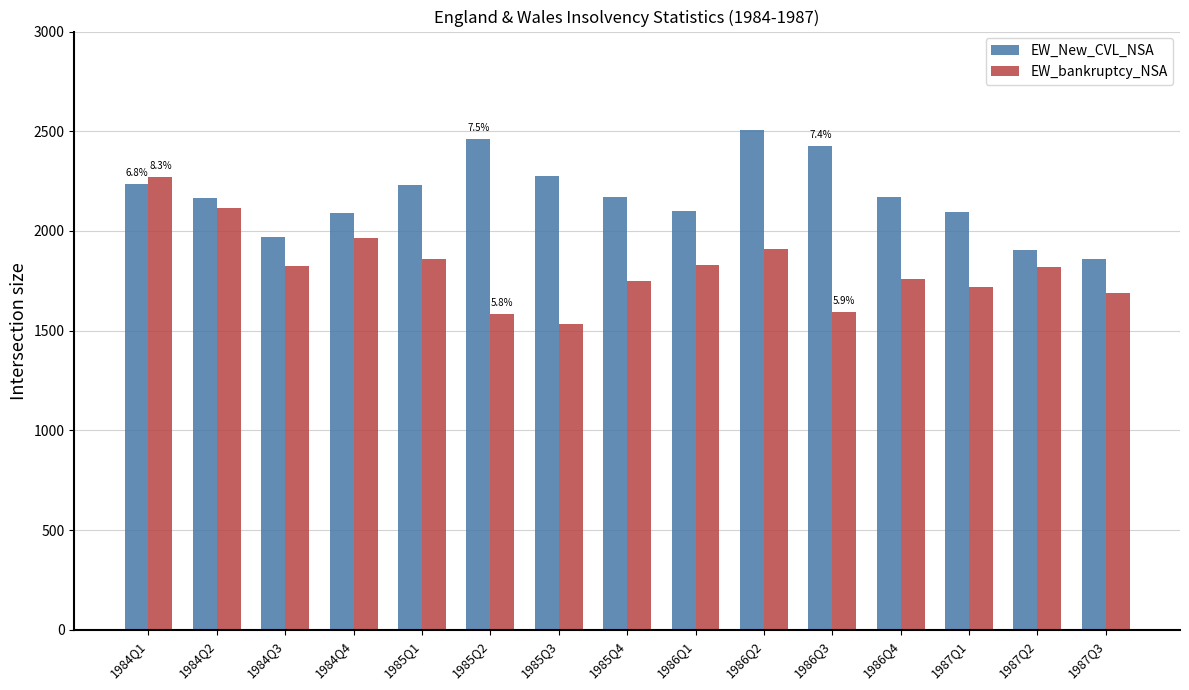

What are all the series names shown in the legend?

EW_New_CVL_NSA, EW_bankruptcy_NSA